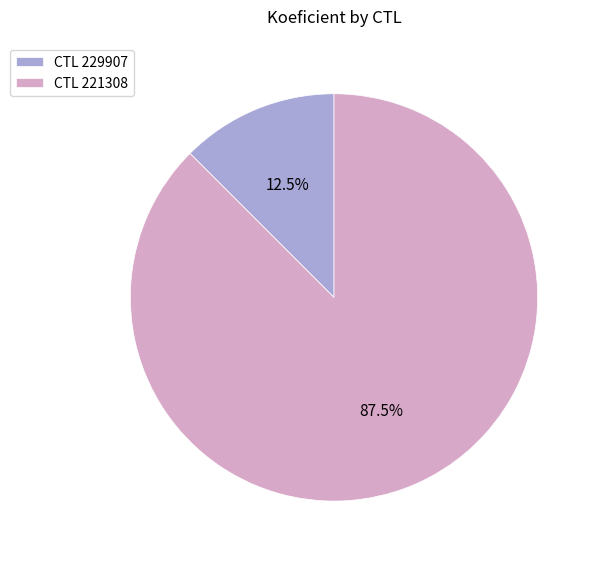

Between CTL 229907 and CTL 221308, which is larger?

CTL 221308